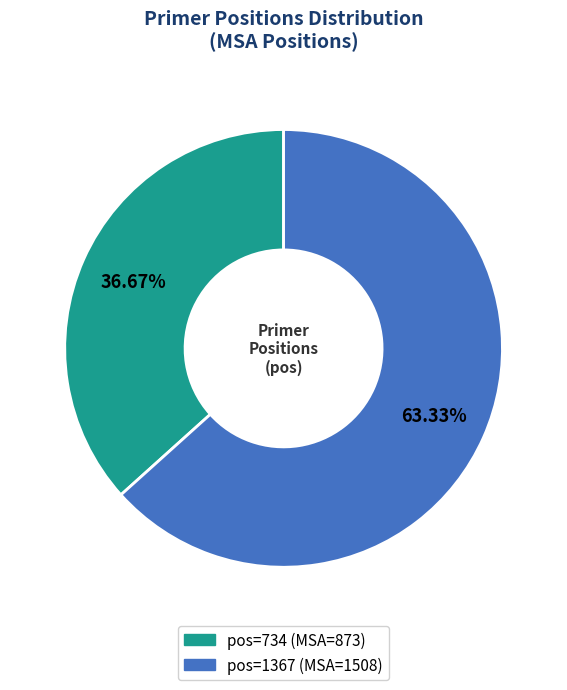

Is there a majority slice in this chart?

Yes